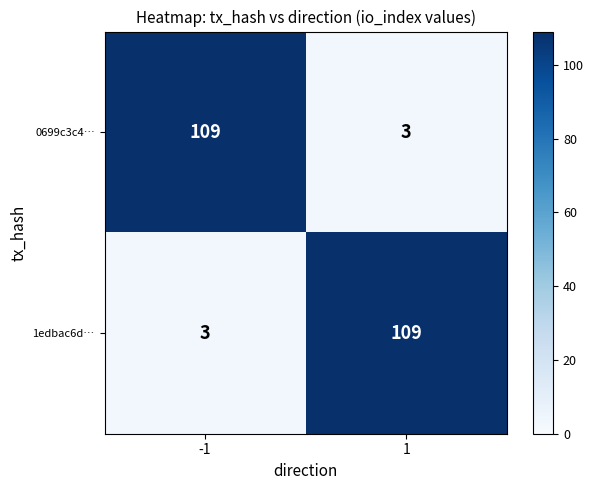

What is the sum of the 1edbac6d… values at -1 and 1?

112